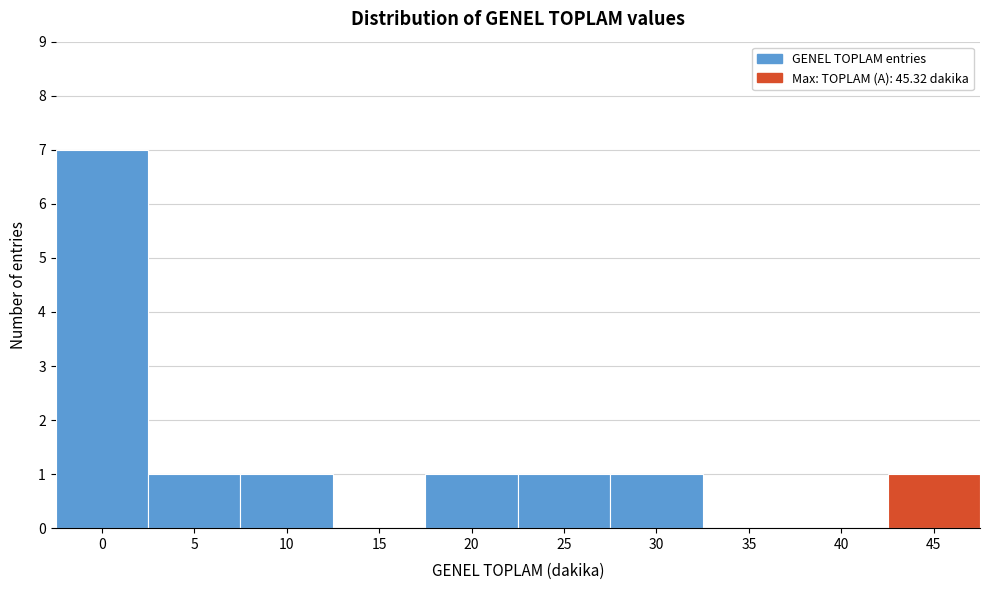

Reading right to left, transcribe all the data shown in this chart.

45=1	40=0	35=0	30=1	25=1	20=1	15=0	10=1	5=1	0=7